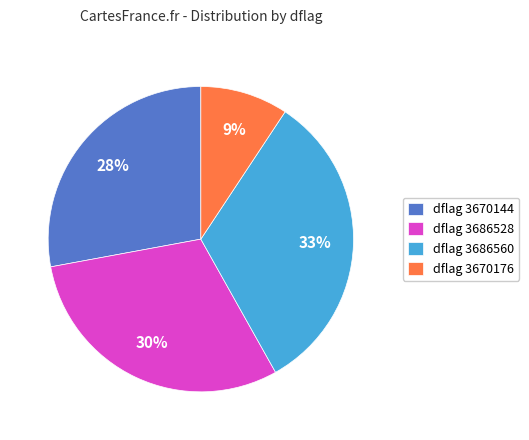

Between dflag 3670176 and dflag 3670144, which is larger?

dflag 3670144